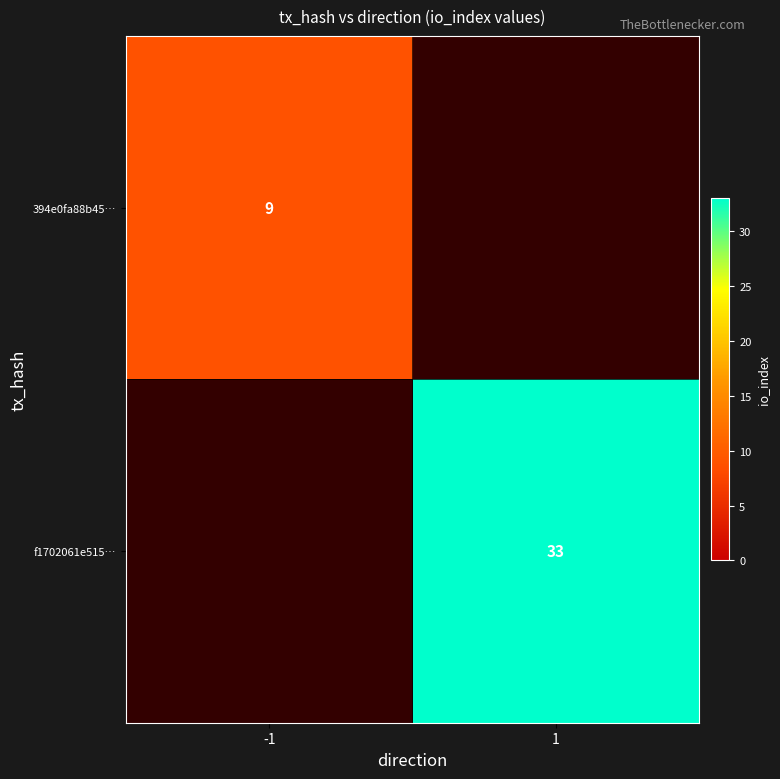

Which has a higher value, -1 or 1?

1